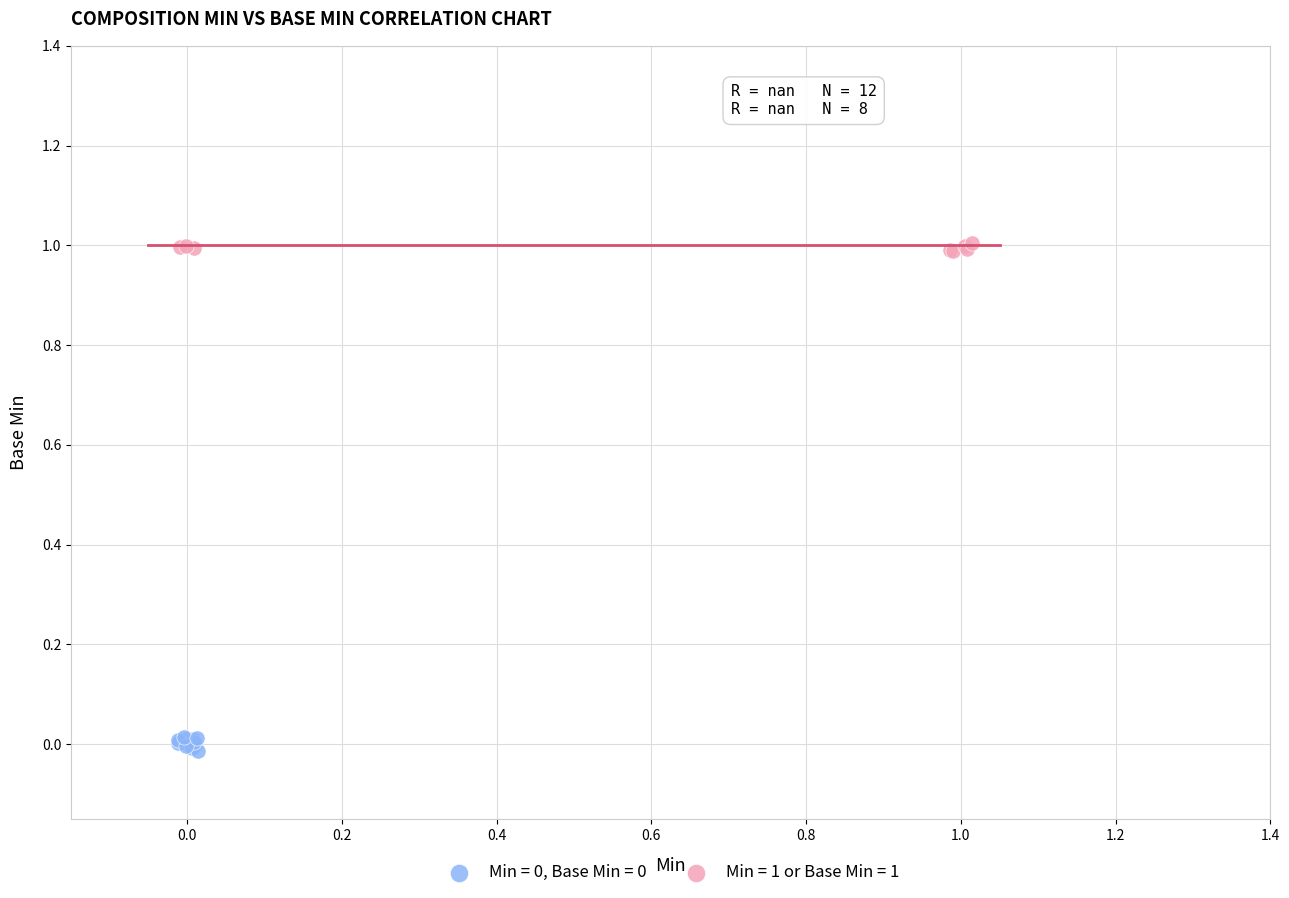

Which series contains the highest Y value?

Min = 1 or Base Min = 1